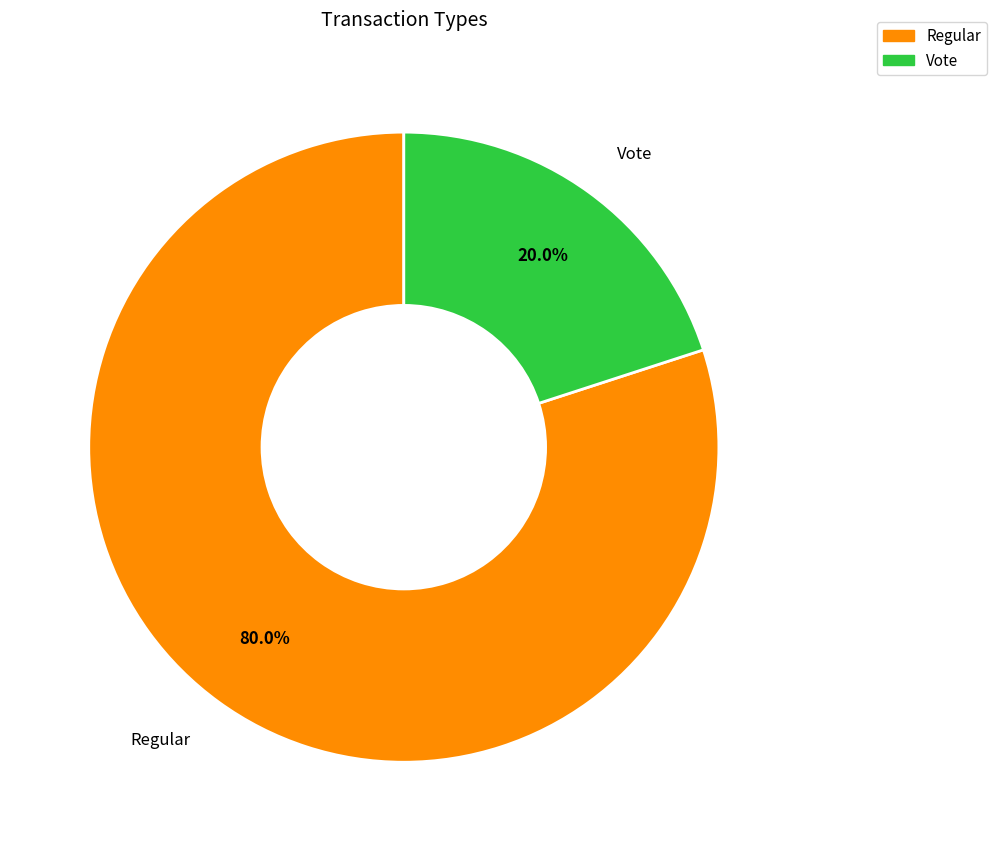

Does Vote represent more than half of the total?

No